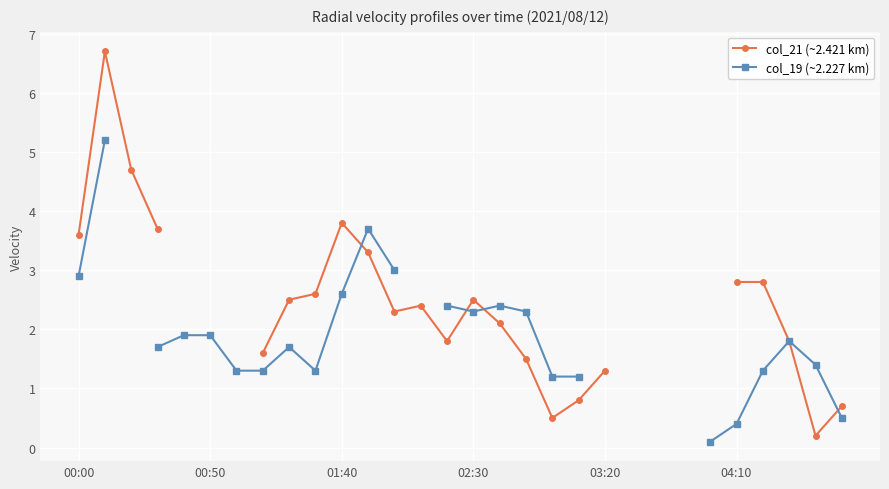

How many values in the col_21 (~2.421 km) series exceed 2?

14